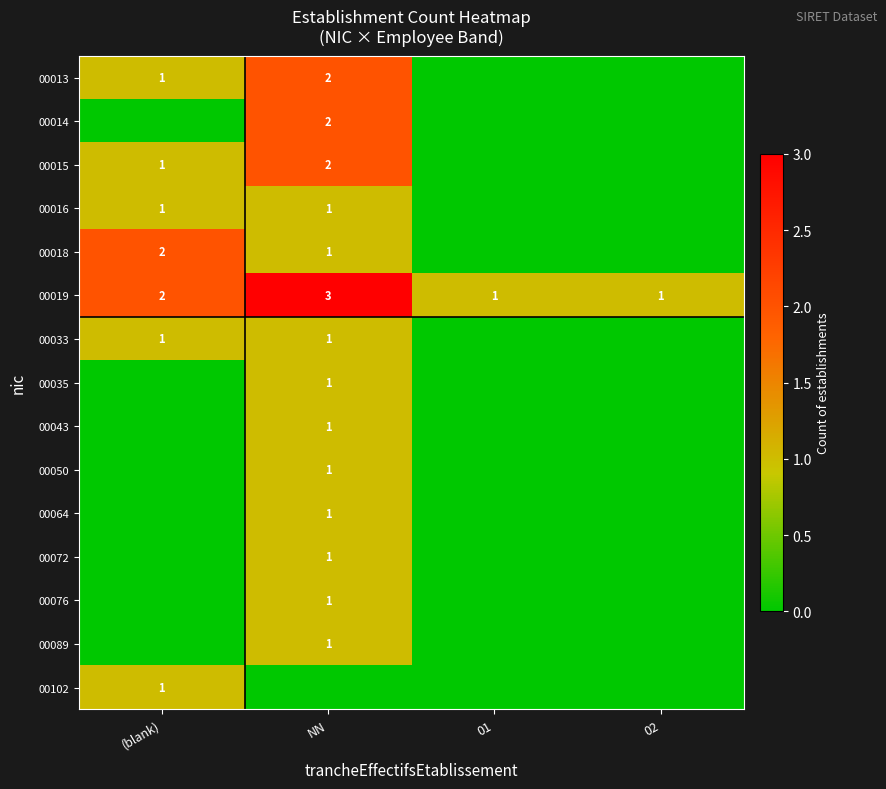

What is the spread (max minus min) of values at 02?

1